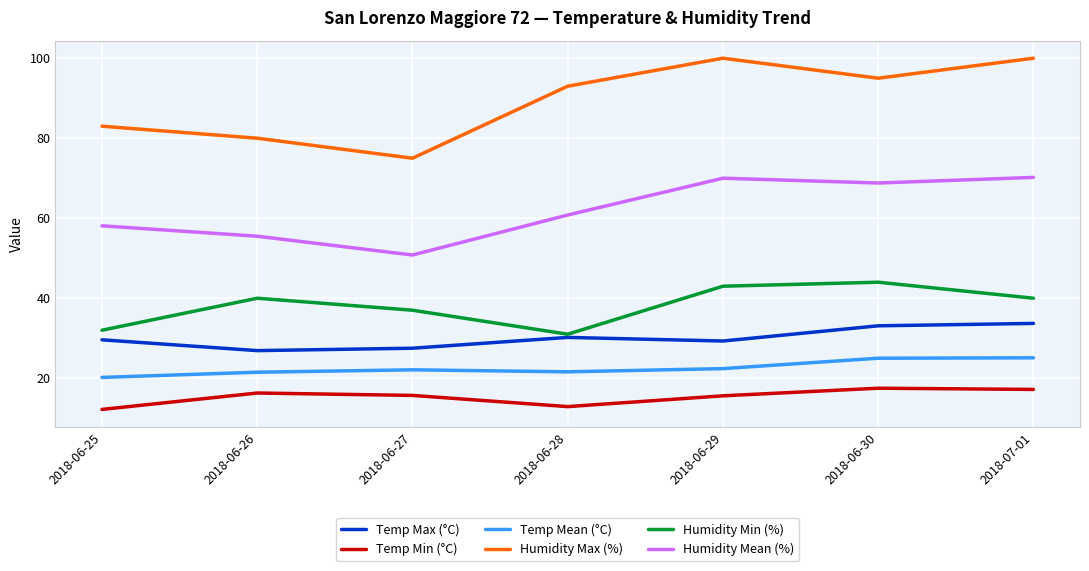

True or false: Temp Mean (°C) and Humidity Min (%) cross at least once.

False